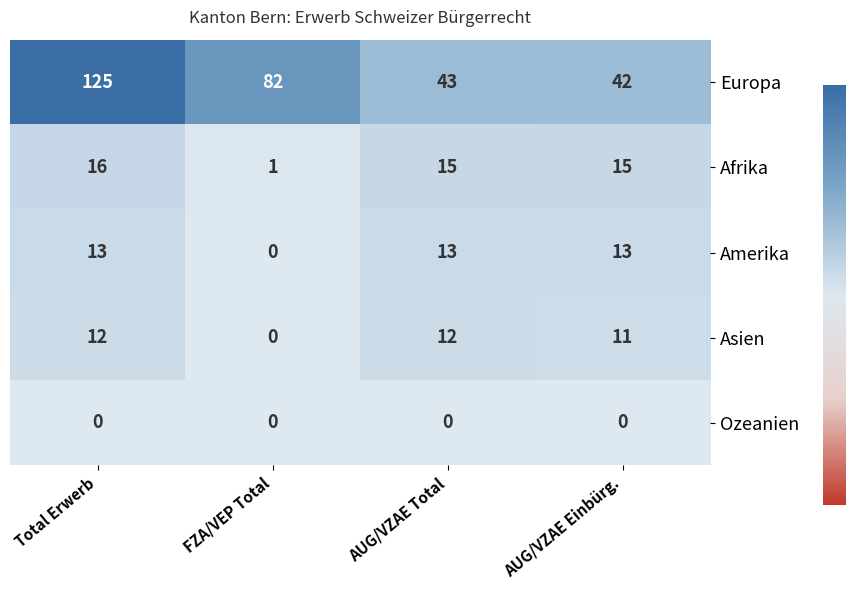

Rank the series by their maximum value, from lowest to highest.

Ozeanien, Asien, Amerika, Afrika, Europa